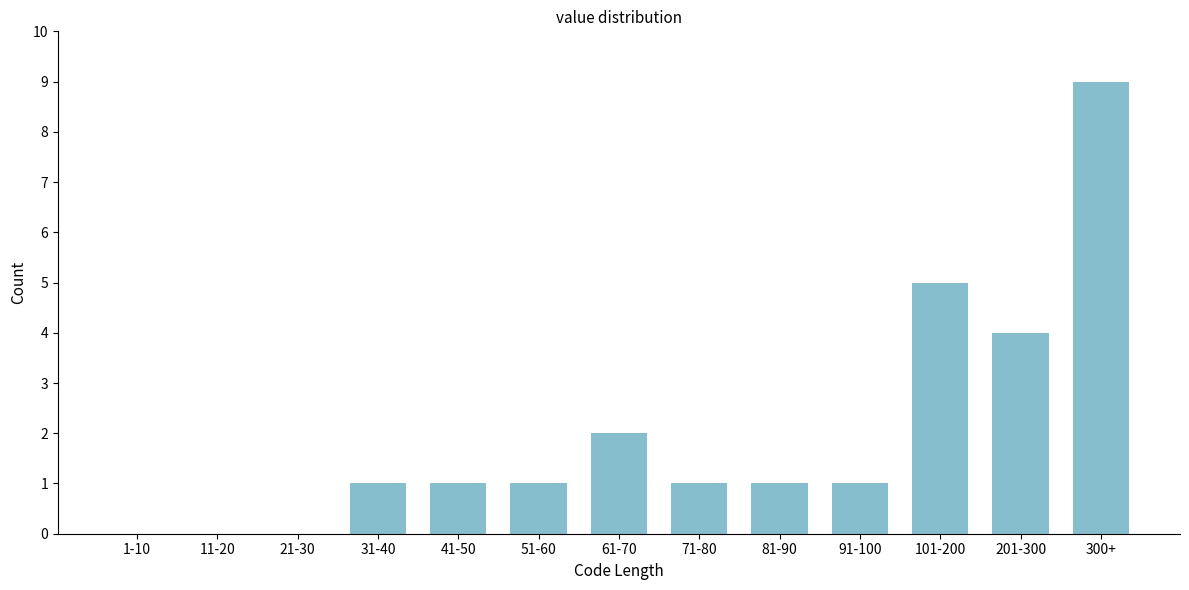

Reading right to left, what are all the values shown in this chart?

300+=9	201-300=4	101-200=5	91-100=1	81-90=1	71-80=1	61-70=2	51-60=1	41-50=1	31-40=1	21-30=0	11-20=0	1-10=0